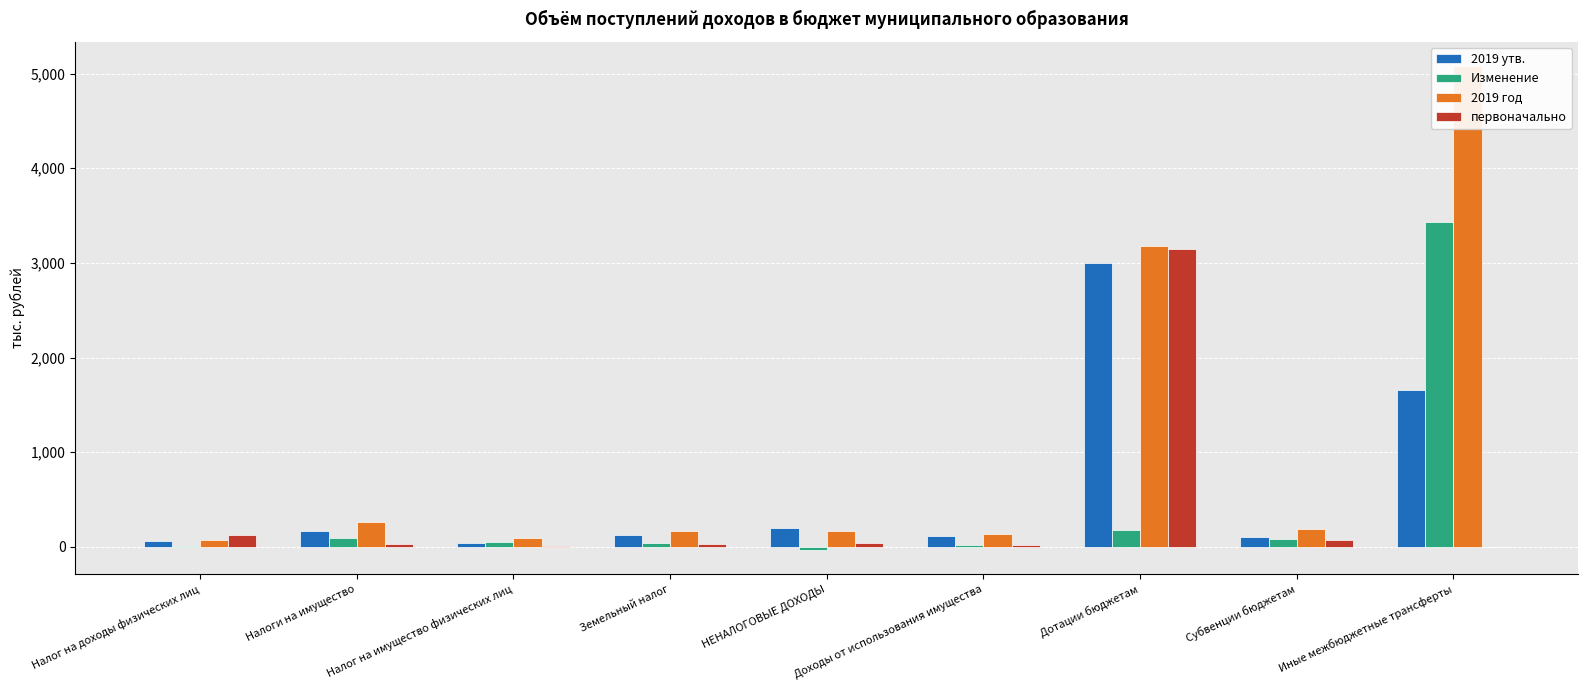

The Изменение series shows 53.6 at Налог на имущество физических лиц. True or false?

True